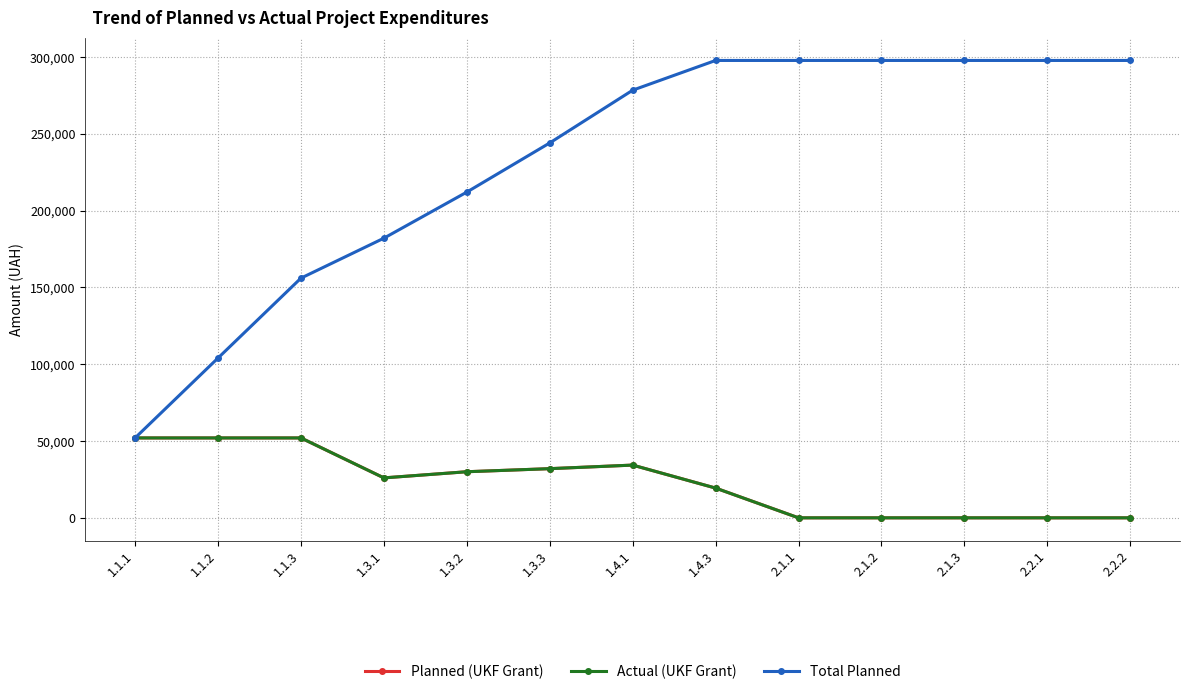

List the labels in order of Planned (UKF Grant) value, largest first.

1.1.1, 1.1.2, 1.1.3, 1.4.1, 1.3.3, 1.3.2, 1.3.1, 1.4.3, 2.1.1, 2.1.2, 2.1.3, 2.2.1, 2.2.2